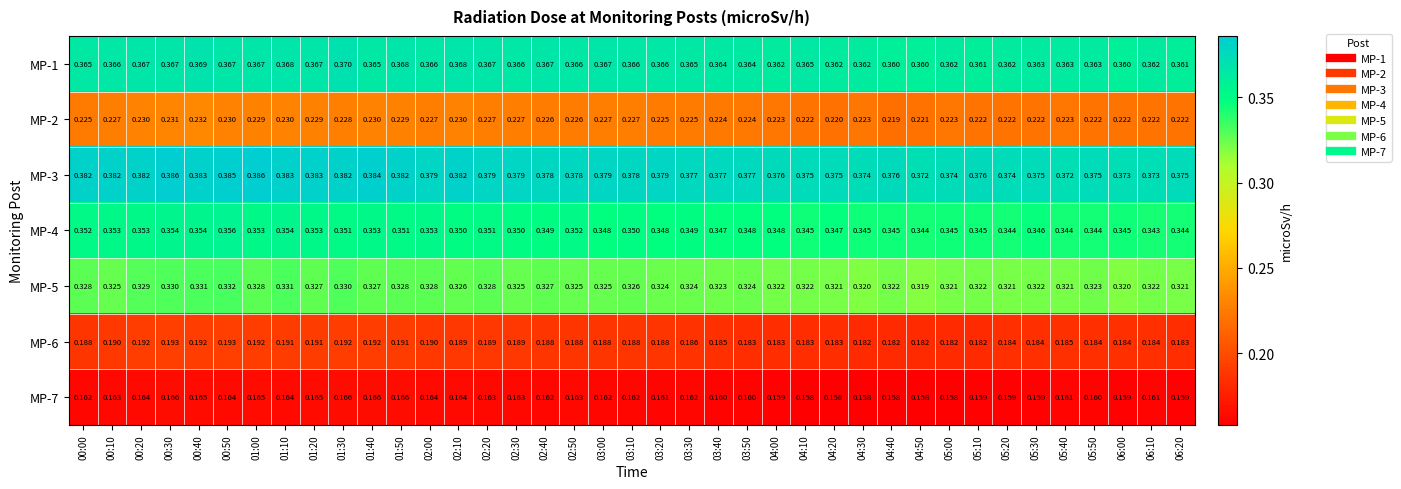

Is the value of MP-2 at 05:20 greater than the value of MP-7 at 04:30?

Yes